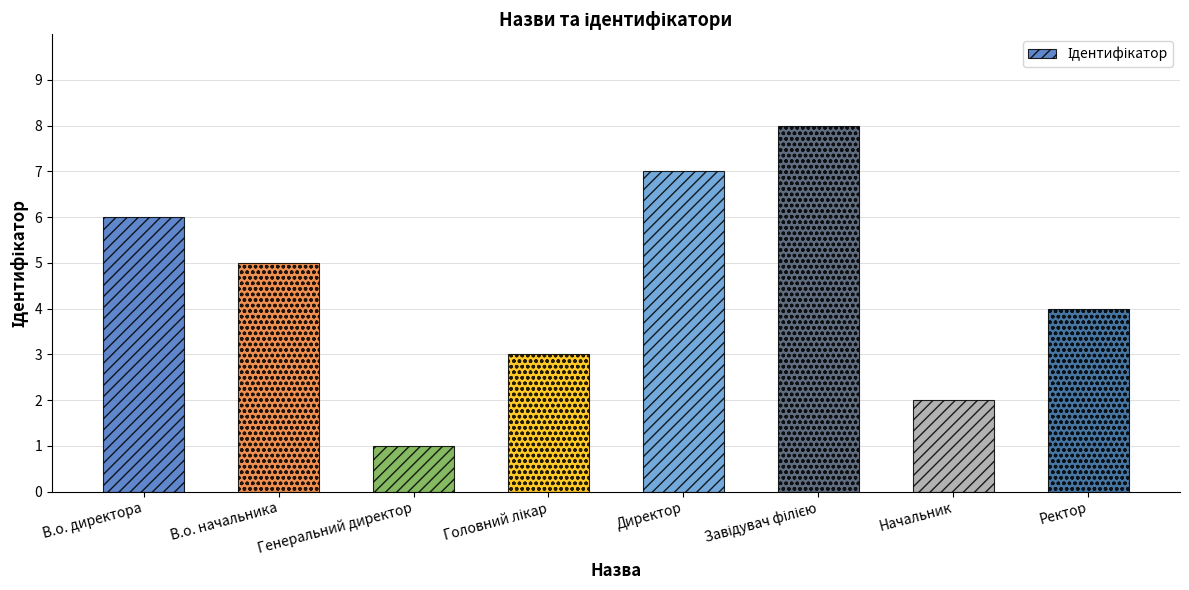

Count the number of data series in this chart.

1